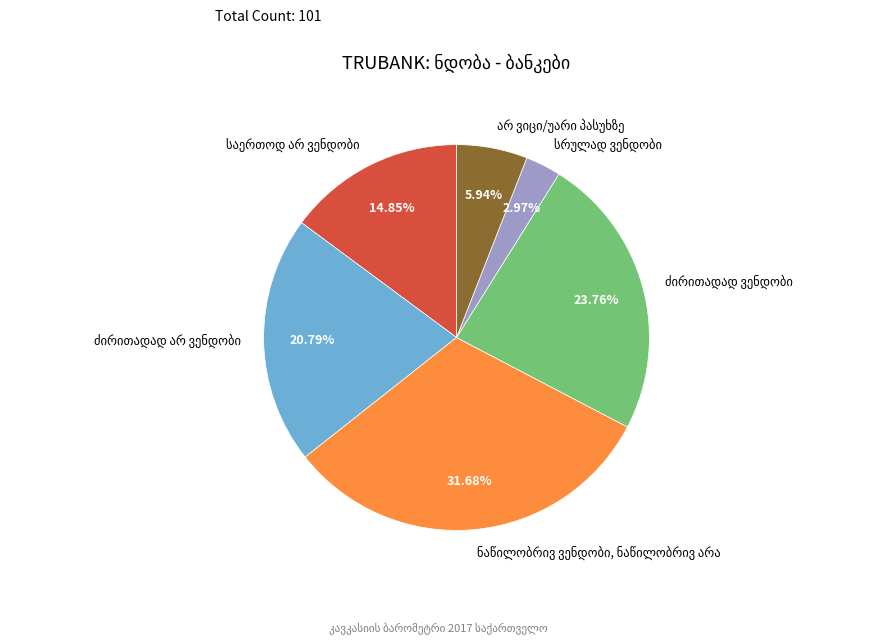

Is there any slice that represents more than half of the pie?

No